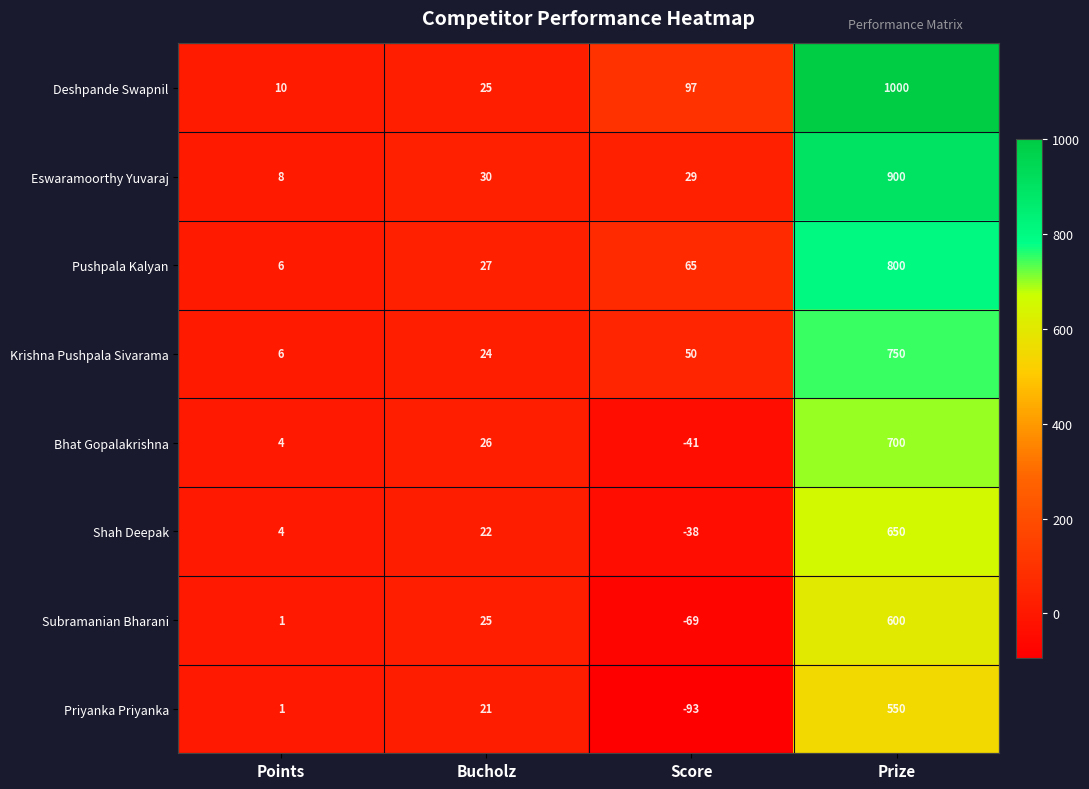

What is the sum of all Krishna Pushpala Sivarama values?

830